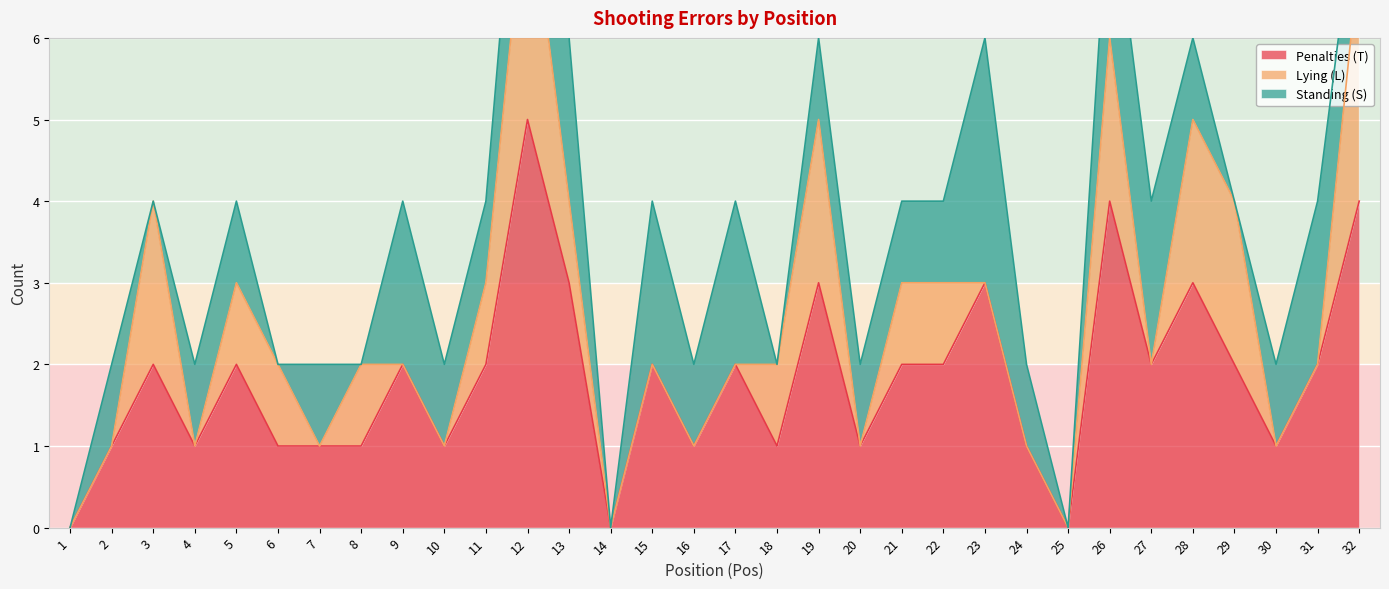

What is the highest value of the Penalties (T) series?

5